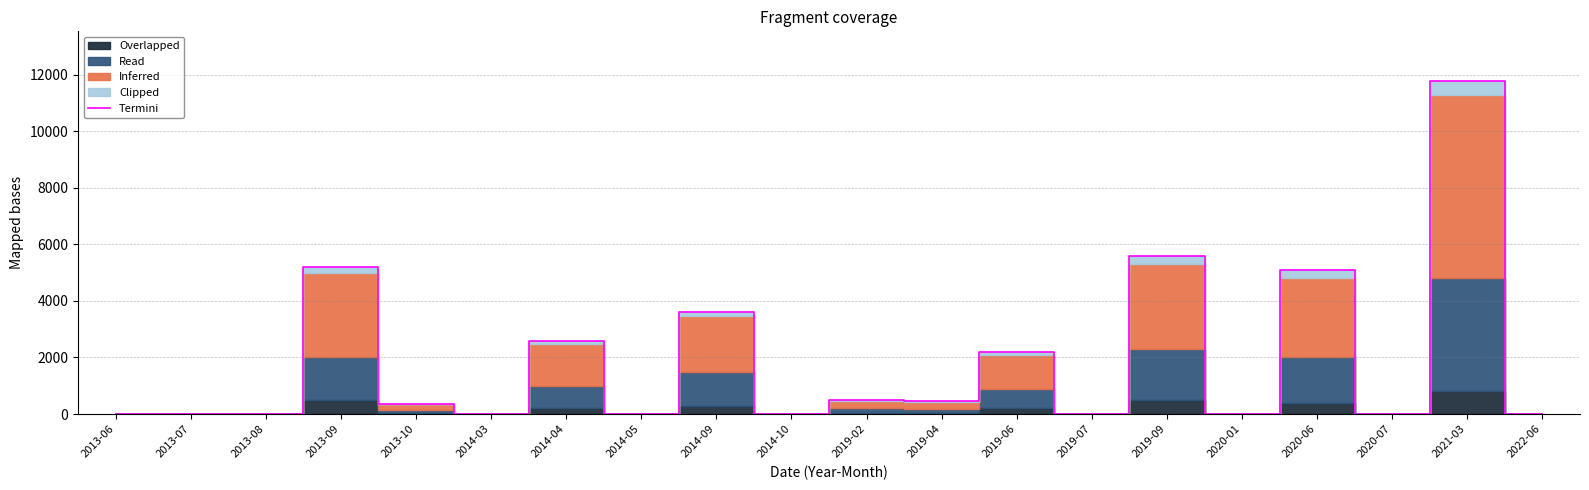

Where is the data nearest to the value 5888?

2019-09